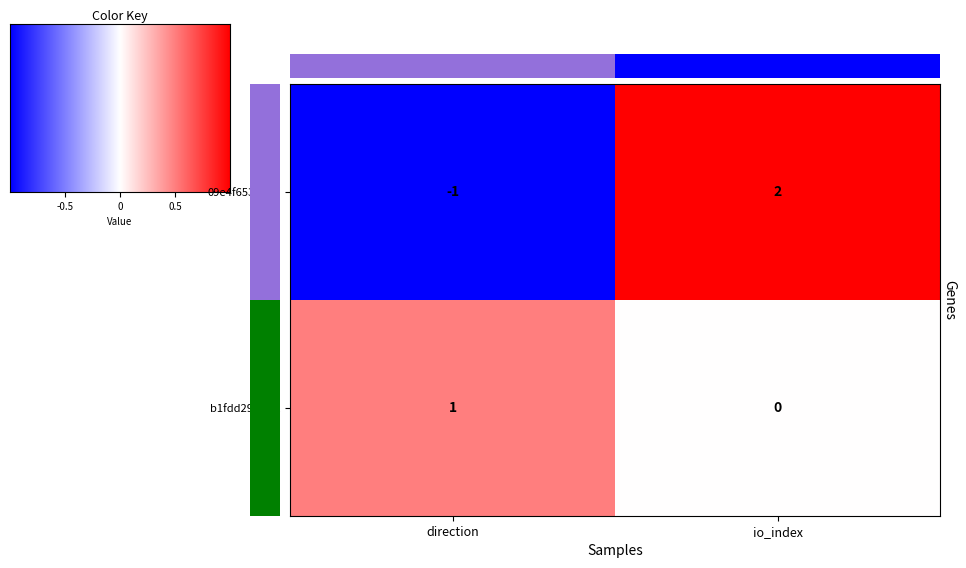

How many distinct data groups are displayed?

2